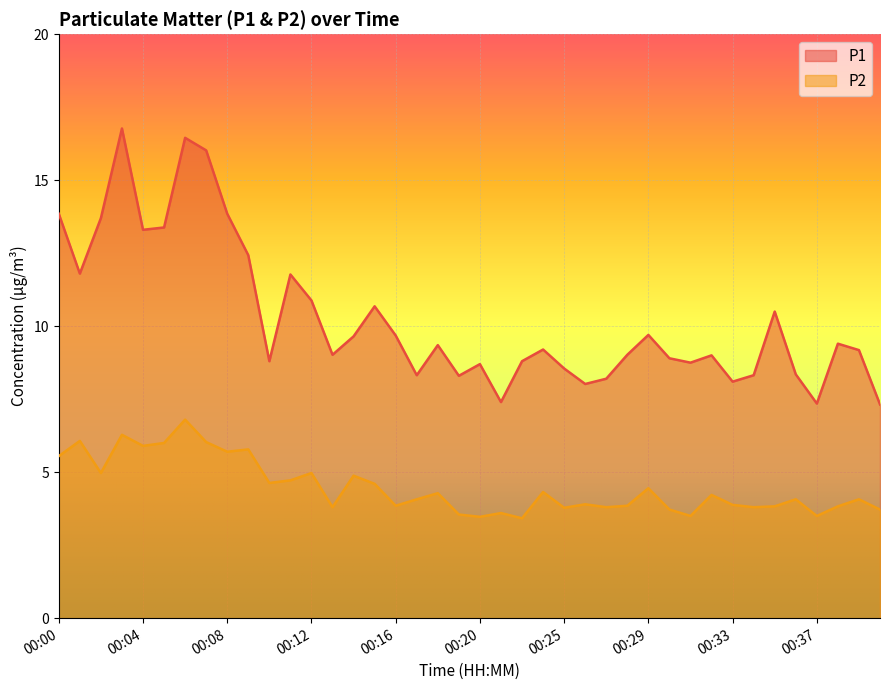

True or false: P1 and P2 intersect in this chart.

False